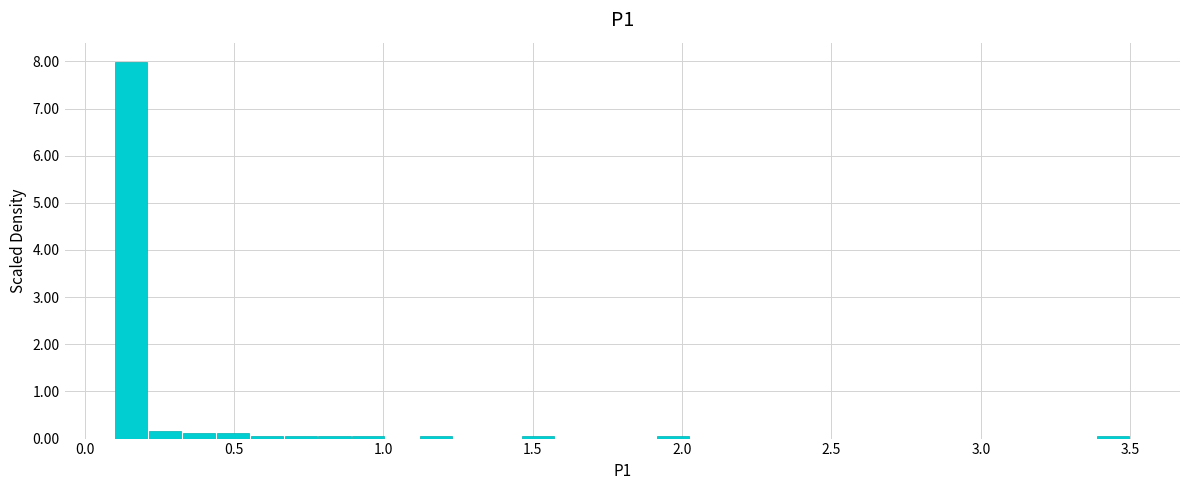

Around what value on the x-axis is the tallest bar? Give the approximate position of its centre, as read against the axis.

0.15